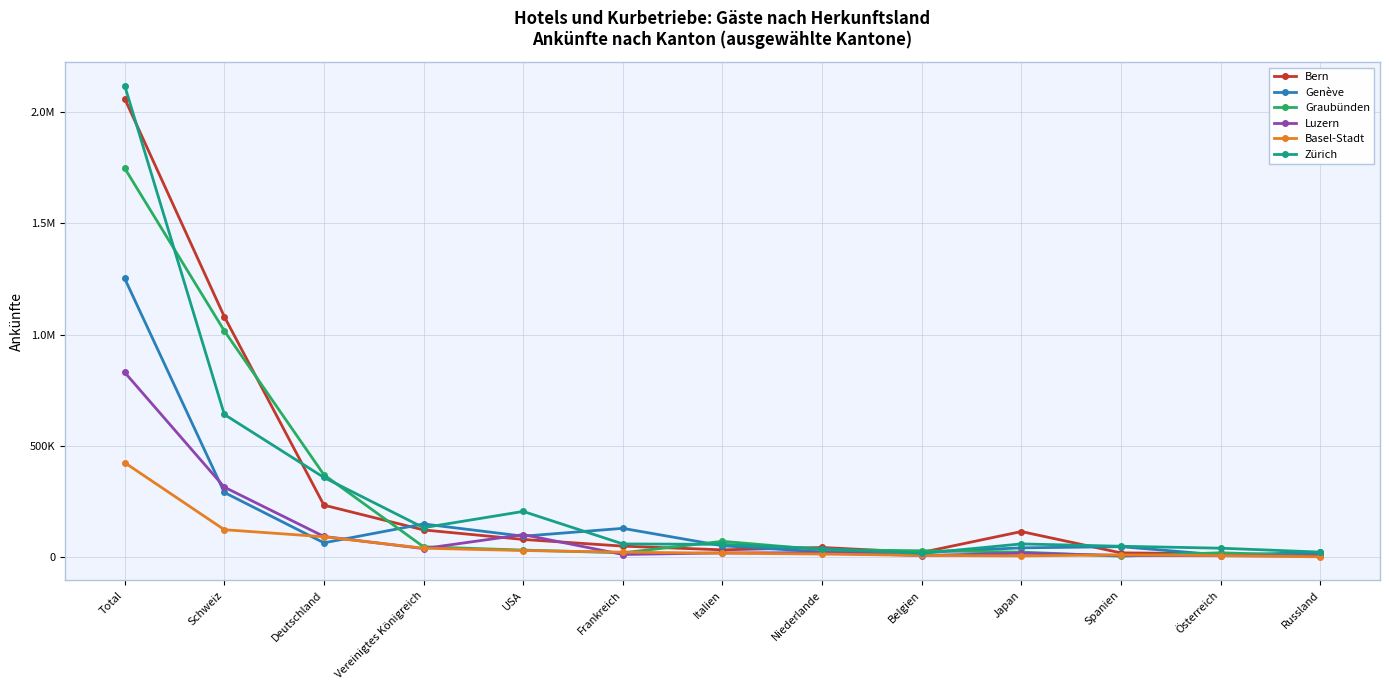

True or false: Bern has more than 0 points higher than both neighbors.

True